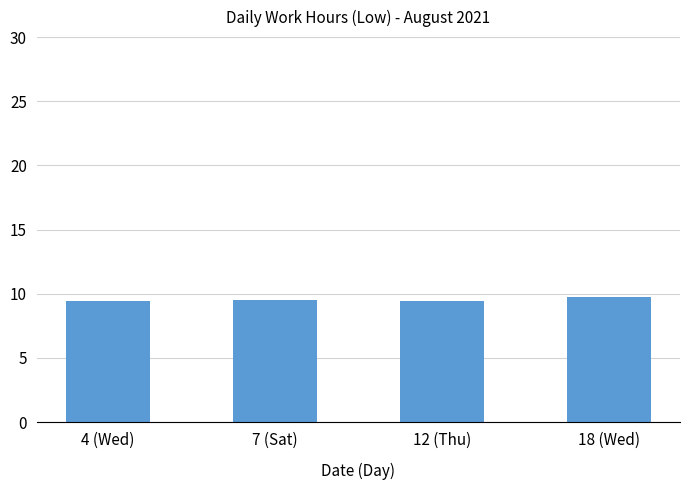

The chart shows a value of 15.3 at 12 (Thu). True or false?

False